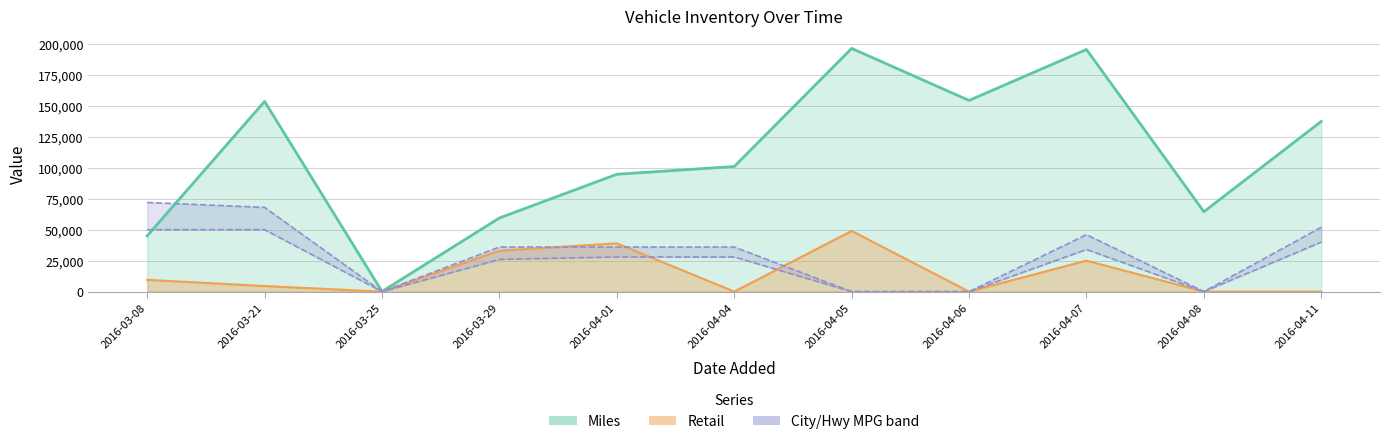

Which series changed the most between 2016-03-25 and 2016-03-29?

Miles